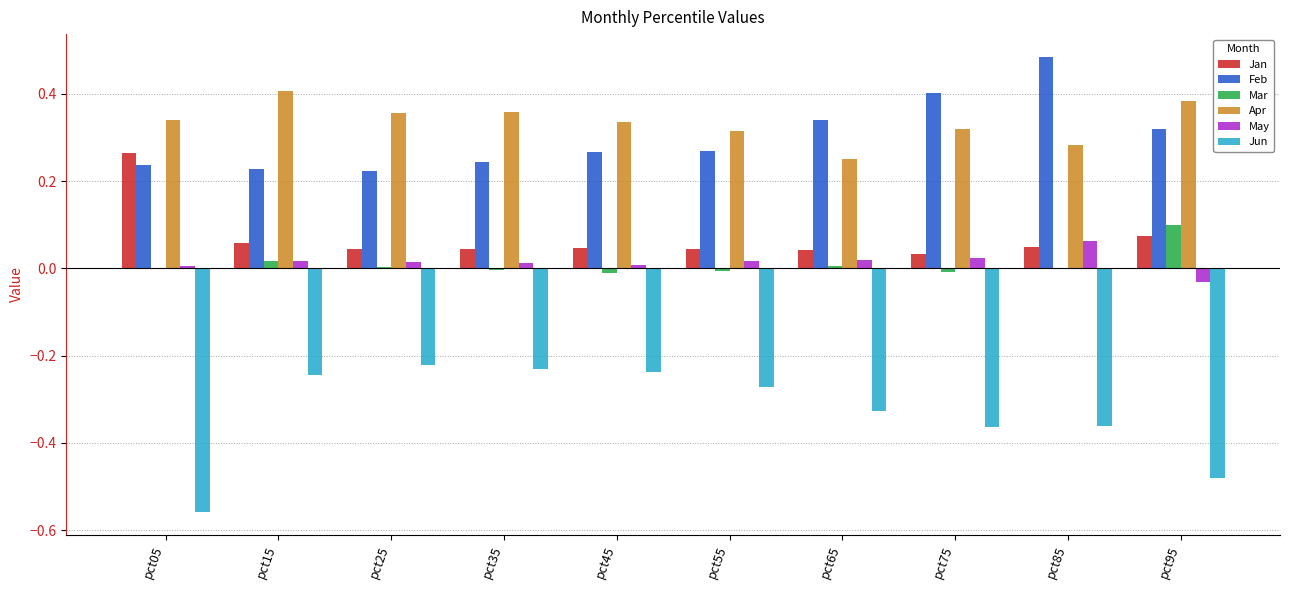

At which label does Mar reach its peak?

pct95